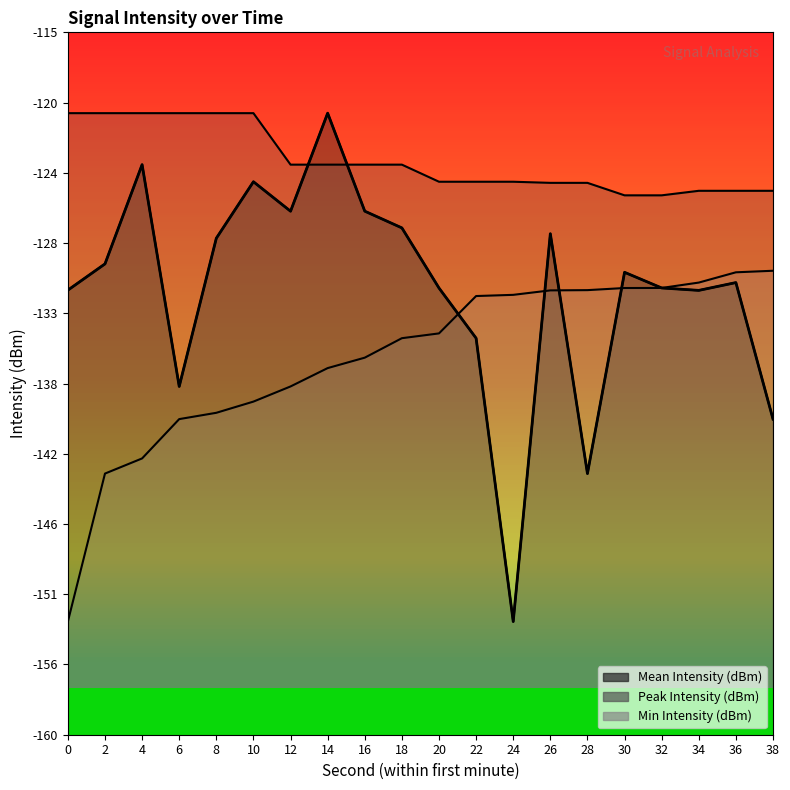

List the labels in order of Mean Intensity (dBm) value, smallest first.

24, 28, 38, 6, 22, 34, 0, 20, 32, 36, 30, 2, 8, 26, 18, 12, 16, 10, 4, 14